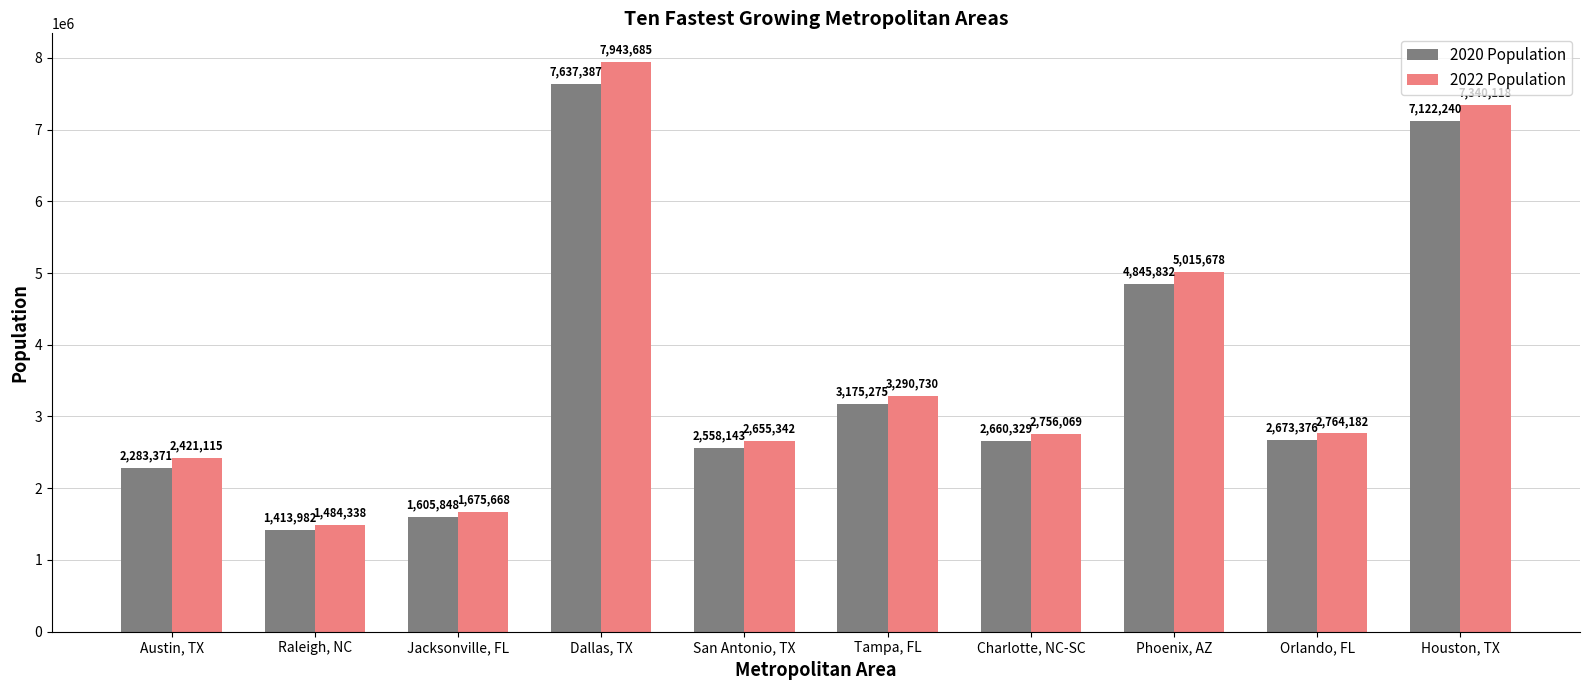

True or false: 2022 Population has a value of 2764182 at Orlando, FL.

True